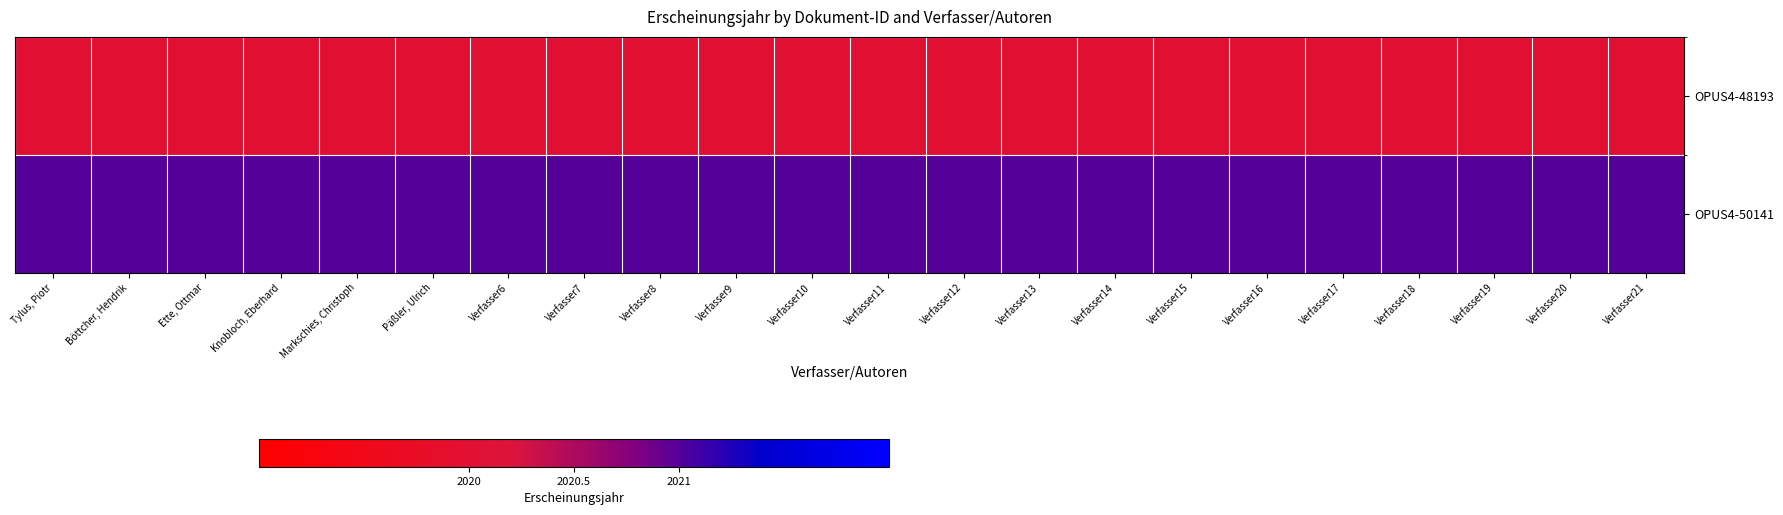

Reading right to left, what are all the values shown in this chart?

OPUS4-48193: Verfasser21=2020	Verfasser20=2020	Verfasser19=2020	Verfasser18=2020	Verfasser17=2020	Verfasser16=2020	Verfasser15=2020	Verfasser14=2020	Verfasser13=2020	Verfasser12=2020	Verfasser11=2020	Verfasser10=2020	Verfasser9=2020	Verfasser8=2020	Verfasser7=2020	Verfasser6=2020	Päßler, Ulrich=2020	Markschies, Christoph=2020	Knobloch, Eberhard=2020	Ette, Ottmar=2020	Böttcher, Hendrik=2020	Tylus, Piotr=2020
OPUS4-50141: Verfasser21=2021	Verfasser20=2021	Verfasser19=2021	Verfasser18=2021	Verfasser17=2021	Verfasser16=2021	Verfasser15=2021	Verfasser14=2021	Verfasser13=2021	Verfasser12=2021	Verfasser11=2021	Verfasser10=2021	Verfasser9=2021	Verfasser8=2021	Verfasser7=2021	Verfasser6=2021	Päßler, Ulrich=2021	Markschies, Christoph=2021	Knobloch, Eberhard=2021	Ette, Ottmar=2021	Böttcher, Hendrik=2021	Tylus, Piotr=2021